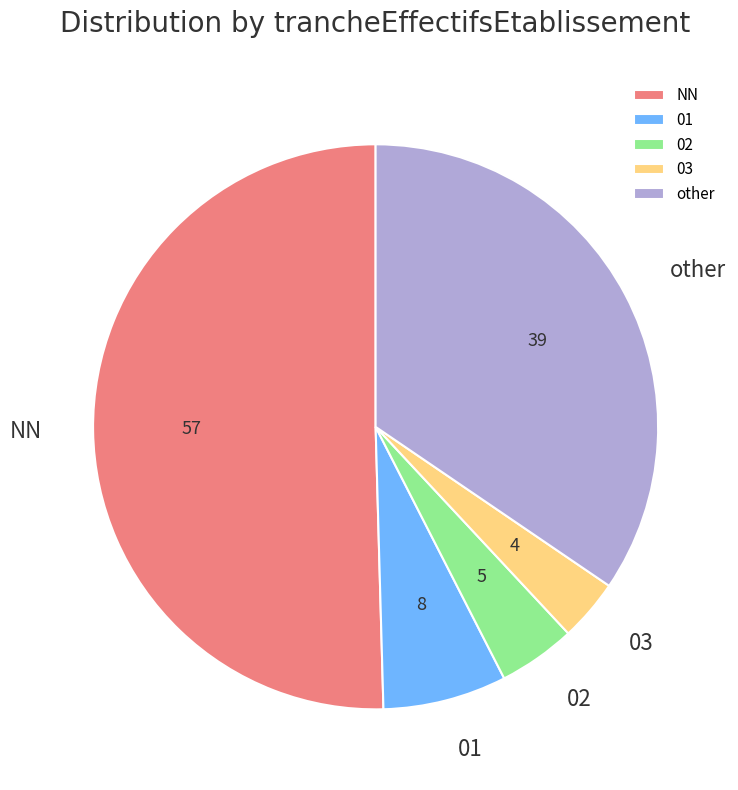

Do NN and other together represent more than half of the pie?

Yes